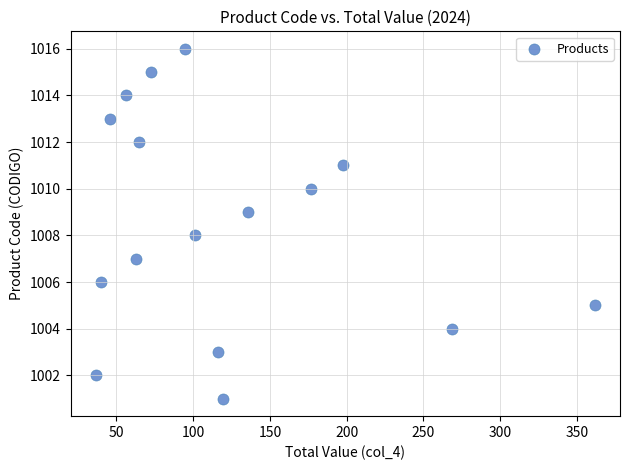

What is the range of Y values (max minus min)?

15